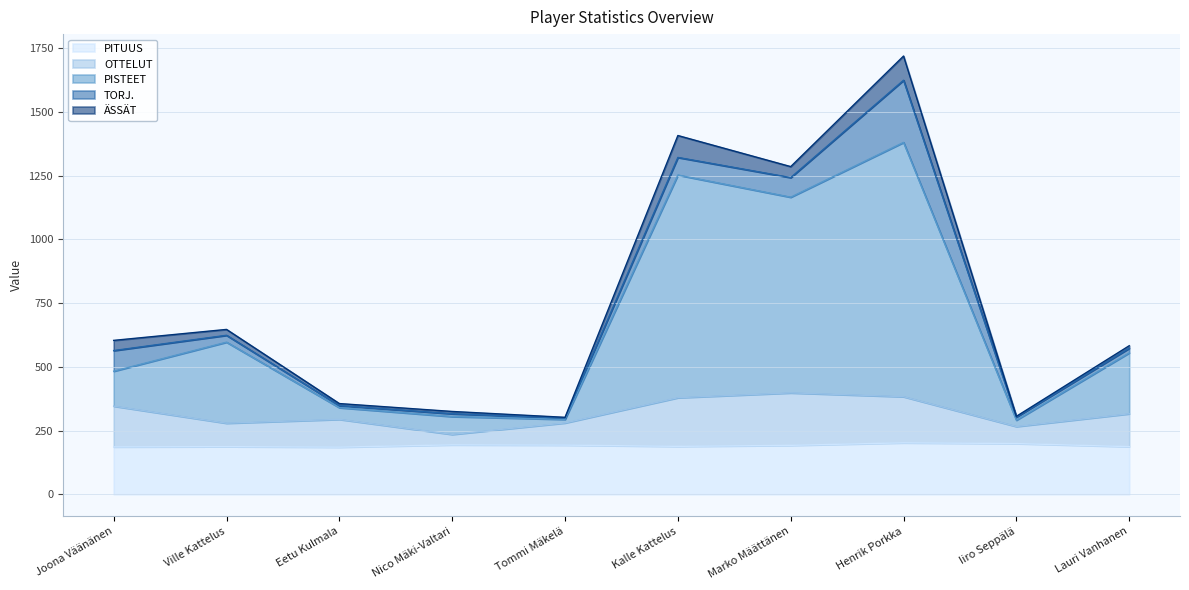

True or false: OTTELUT and PITUUS cross at least once.

False